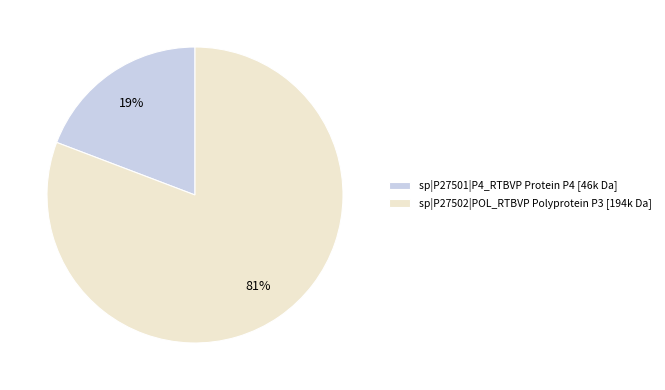

The sp|P27501|P4_RTBVP Protein P4 slice represents 5% of the pie. True or false?

False